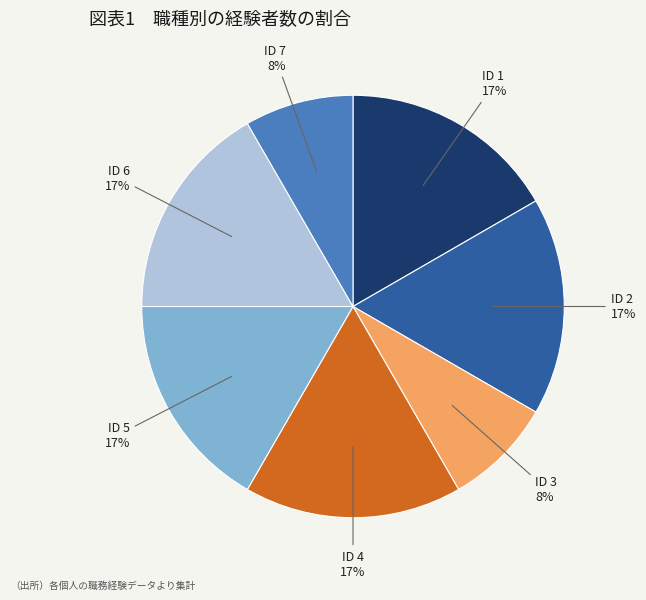

To the nearest percent, what is the average slice percentage?

14%